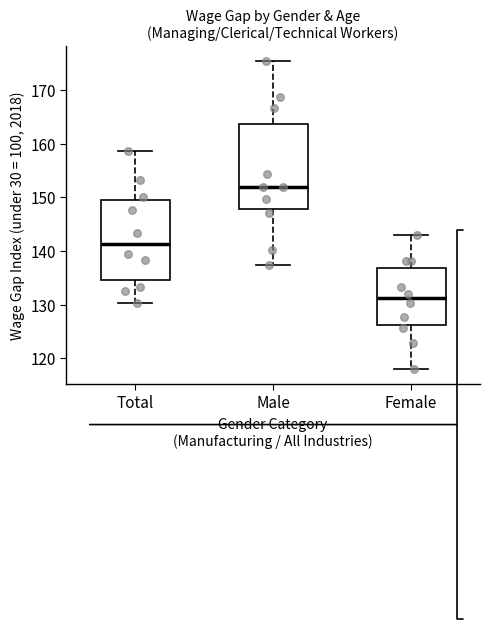

Where does the upper whisker of the box for Male end on the y-axis? The values are not printed on the chart, so give them approximately, as read against the axis.

175